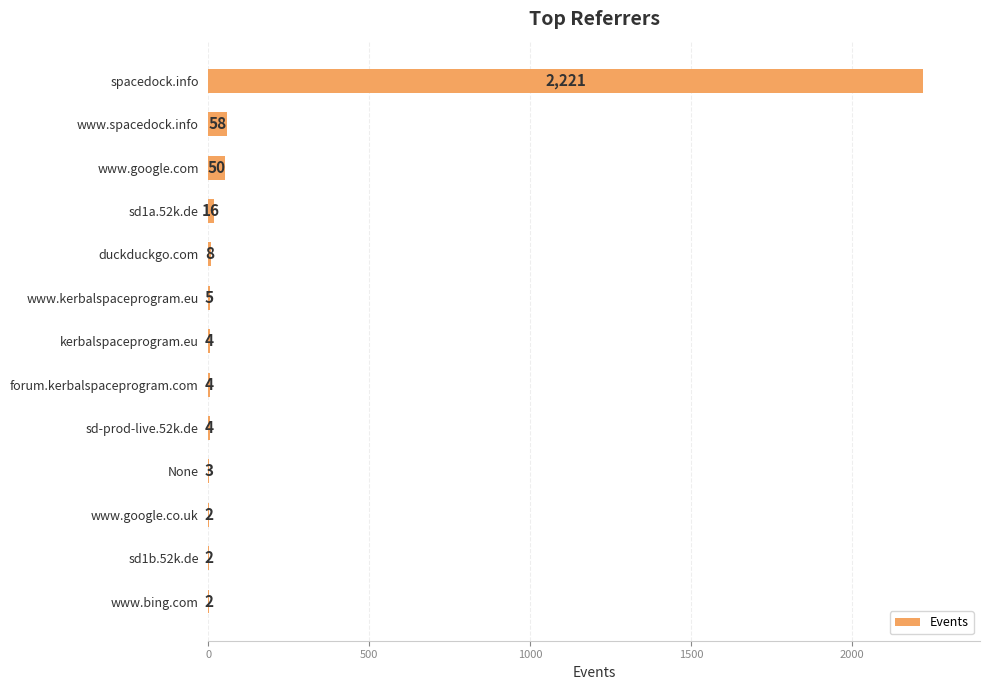

Approximately how many times larger is the value at www.kerbalspaceprogram.eu compared to sd1a.52k.de?

0.3